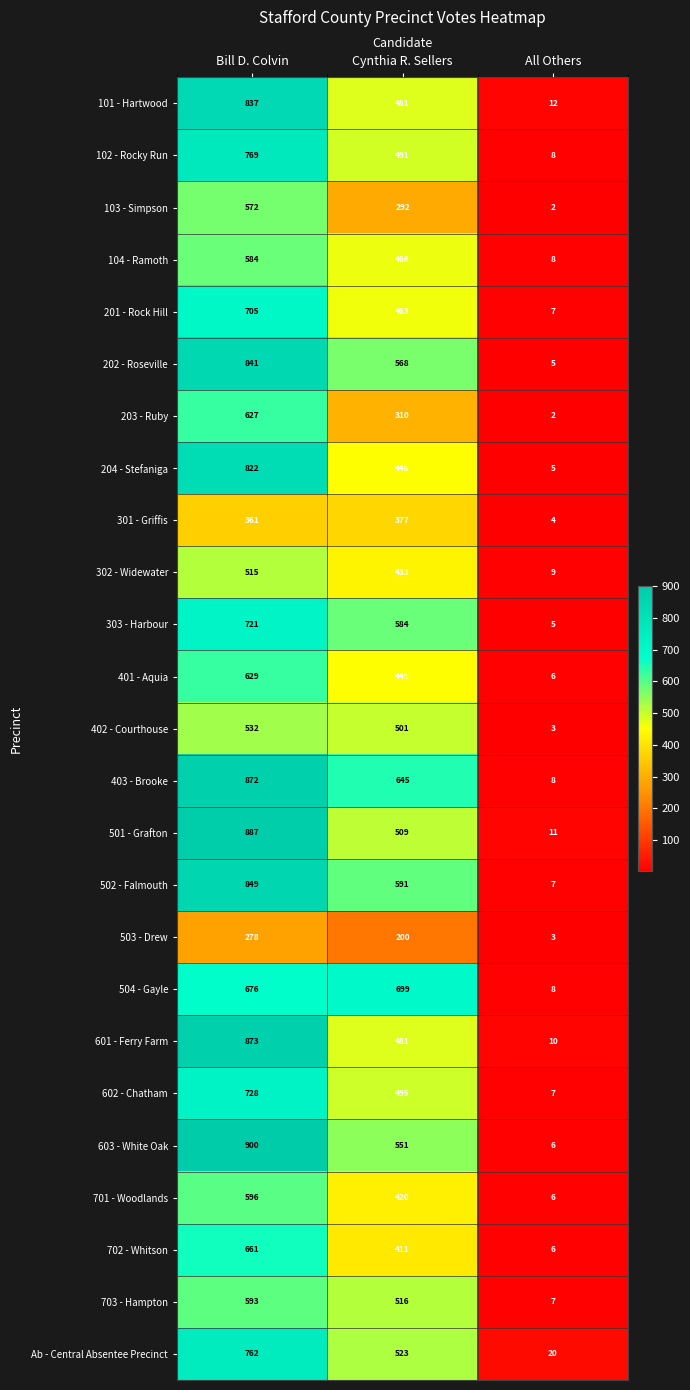

What is the total value across all series at All Others?

175